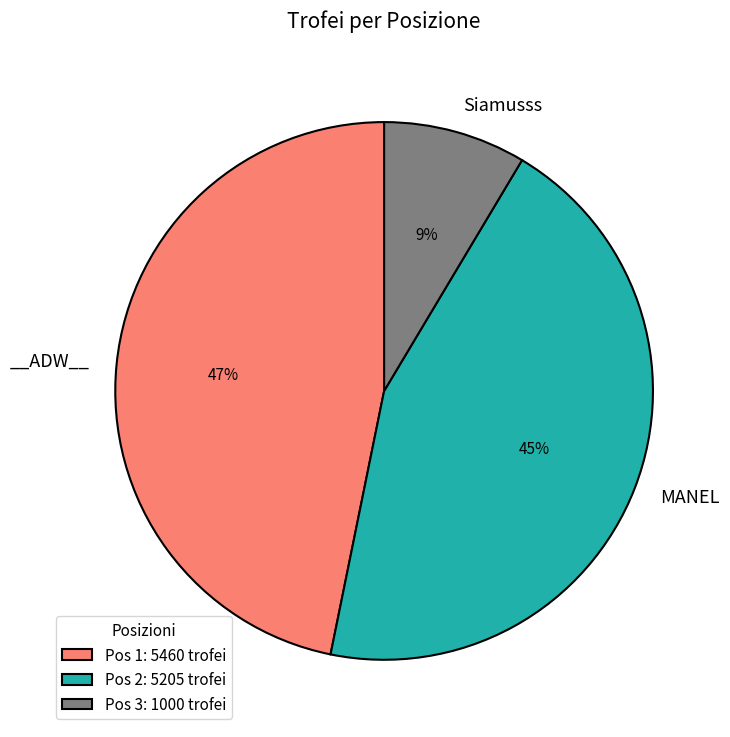

Does any single category account for the majority?

No